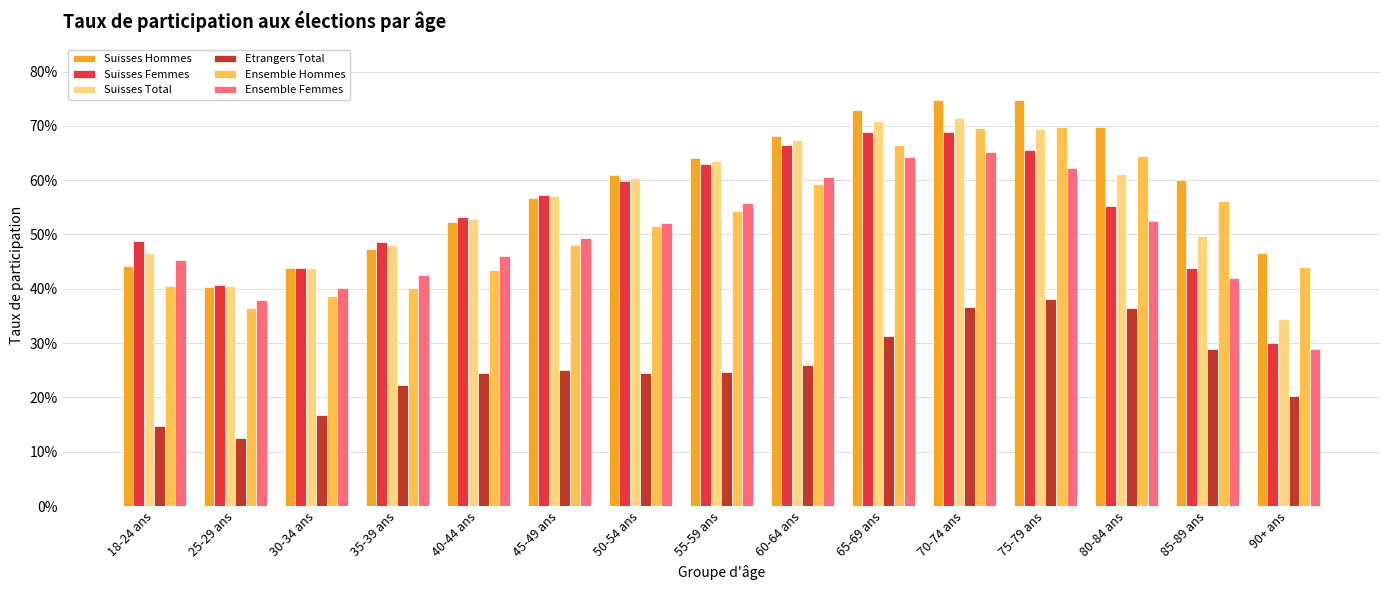

What is the sum of the Suisses Femmes values at 65-69 ans and 55-59 ans?

1.3